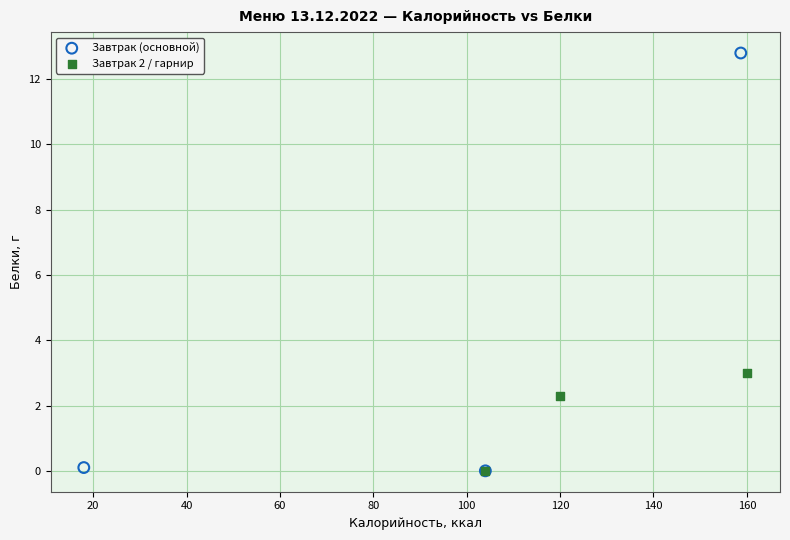

Which series contains the highest Y value?

Завтрак (основной)